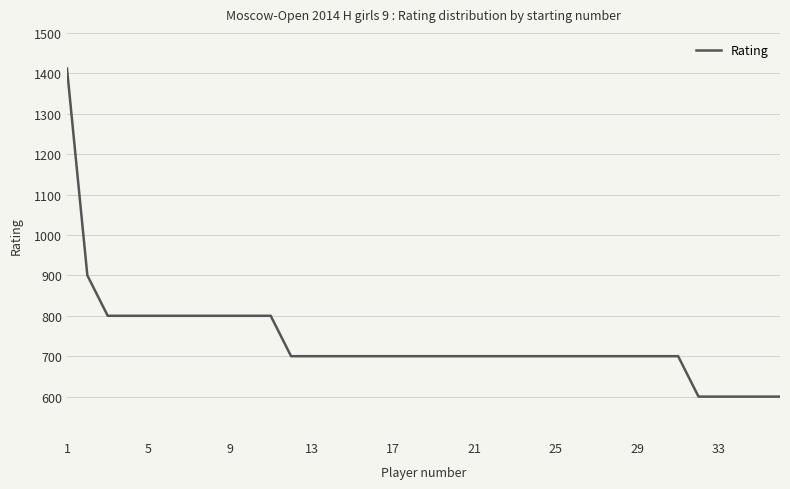

What is the greatest value displayed?

1412